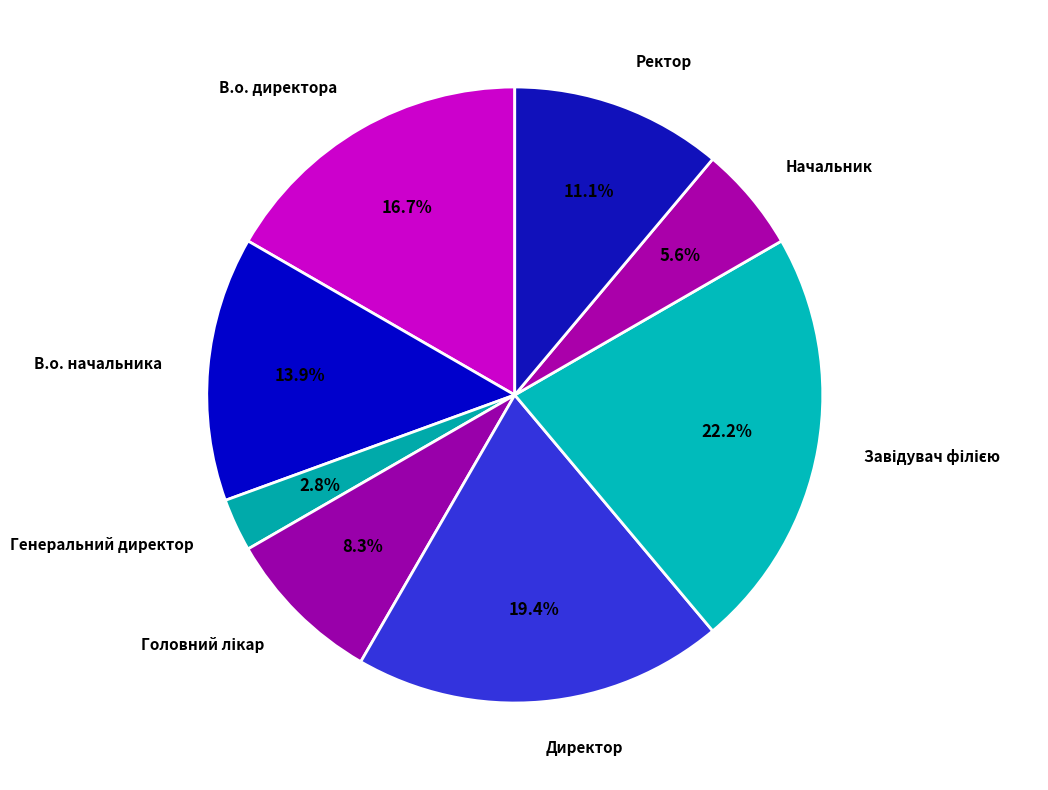

What portion of the pie excludes Ректор?

88.9%